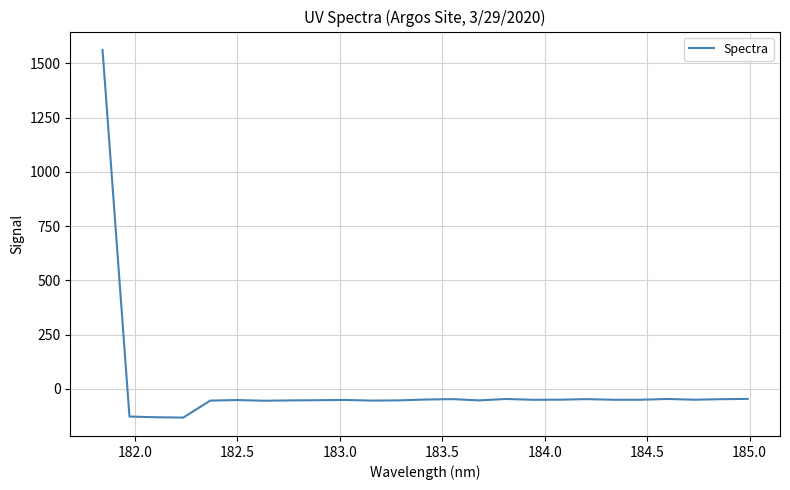

What is the greatest value displayed?

1562.2